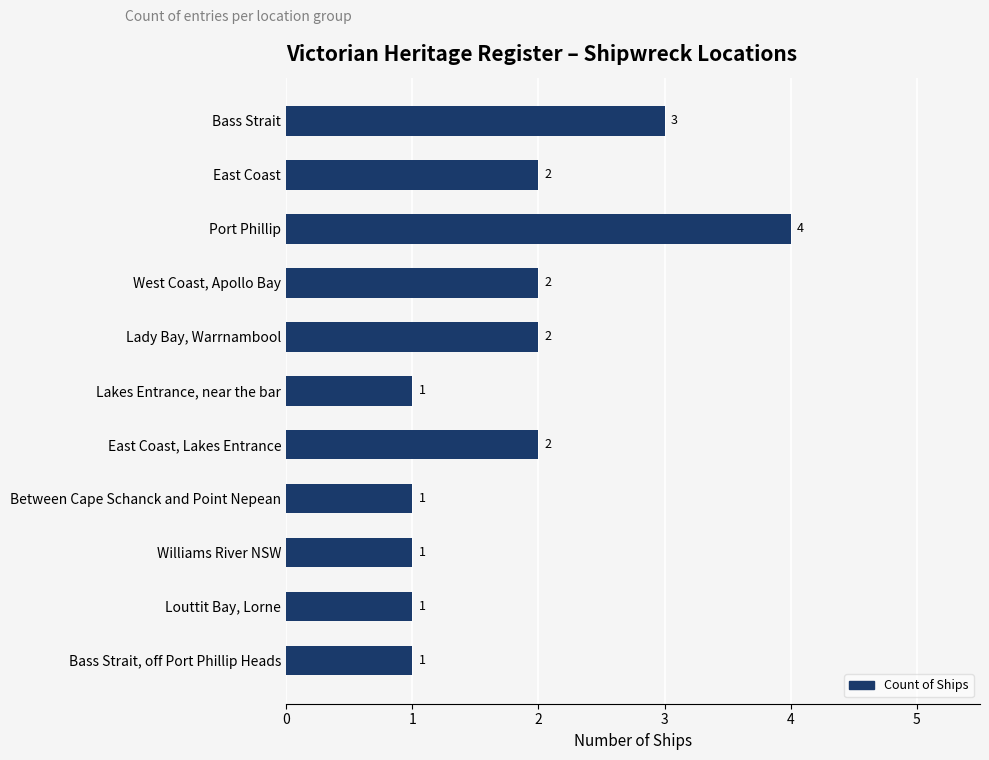

Is it true that the value at Between Cape Schanck and Point Nepean is 1?

True